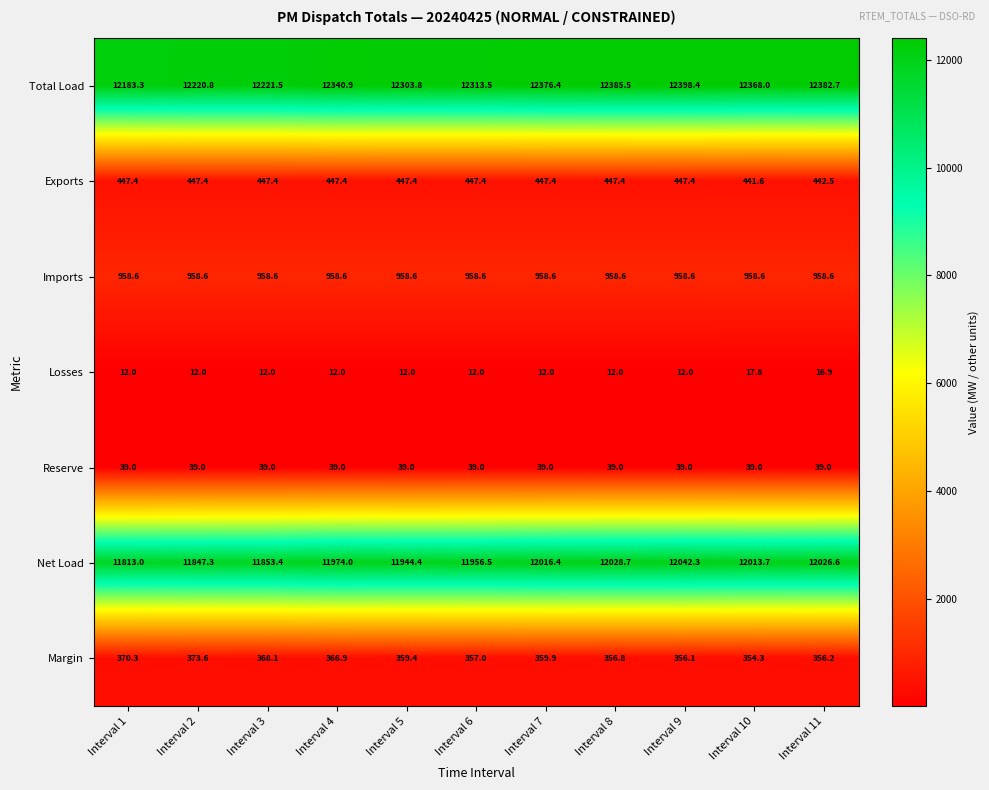

Rank the series by their maximum value, from highest to lowest.

Total Load, Net Load, Imports, Exports, Margin, Reserve, Losses